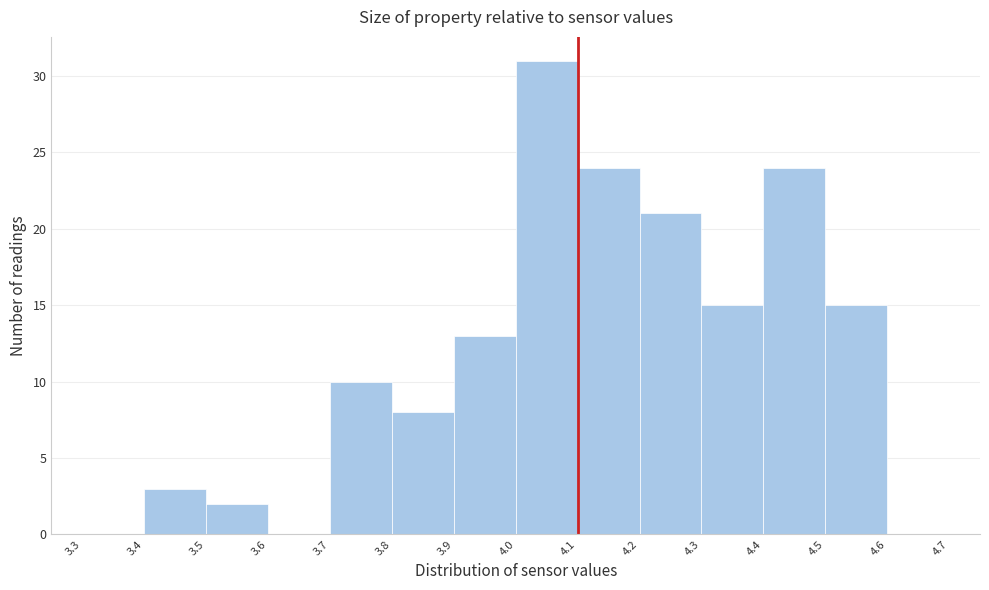

How tall is the bar that spans 3.7 to 3.8 on the x-axis? The values are not printed on the chart, so give them approximately, as read against the axis.

10